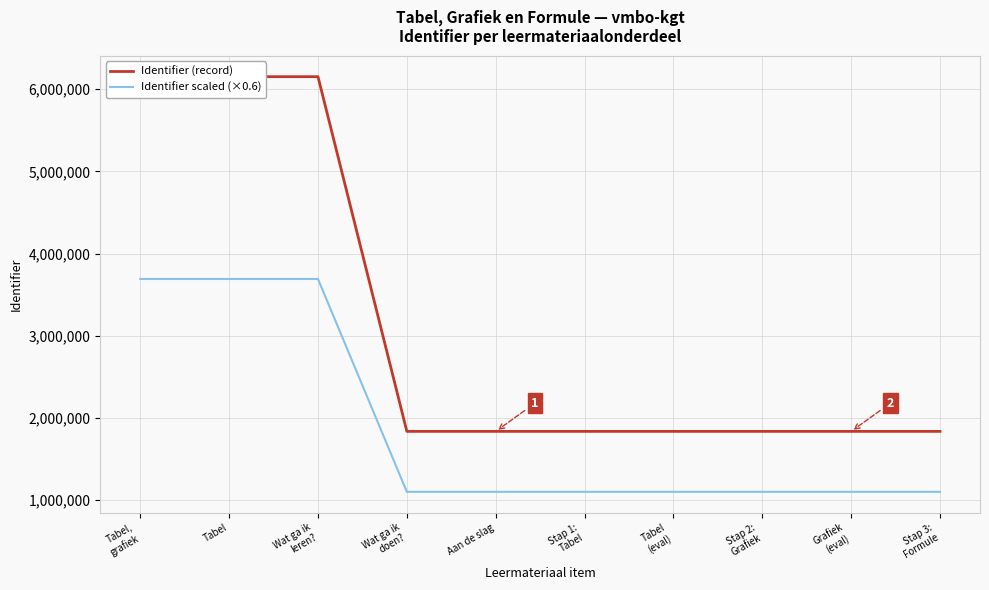

What is the difference between the highest and lowest values at Wat ga ik
leren??

2460808.8